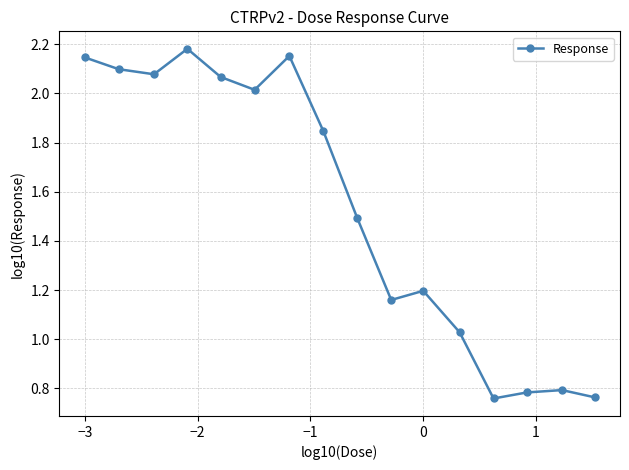

What is the sum of all values?

24.6